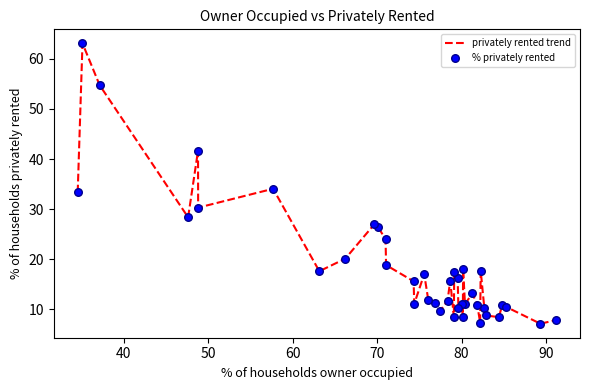

What is the difference between the maximum and minimum values?

55.9